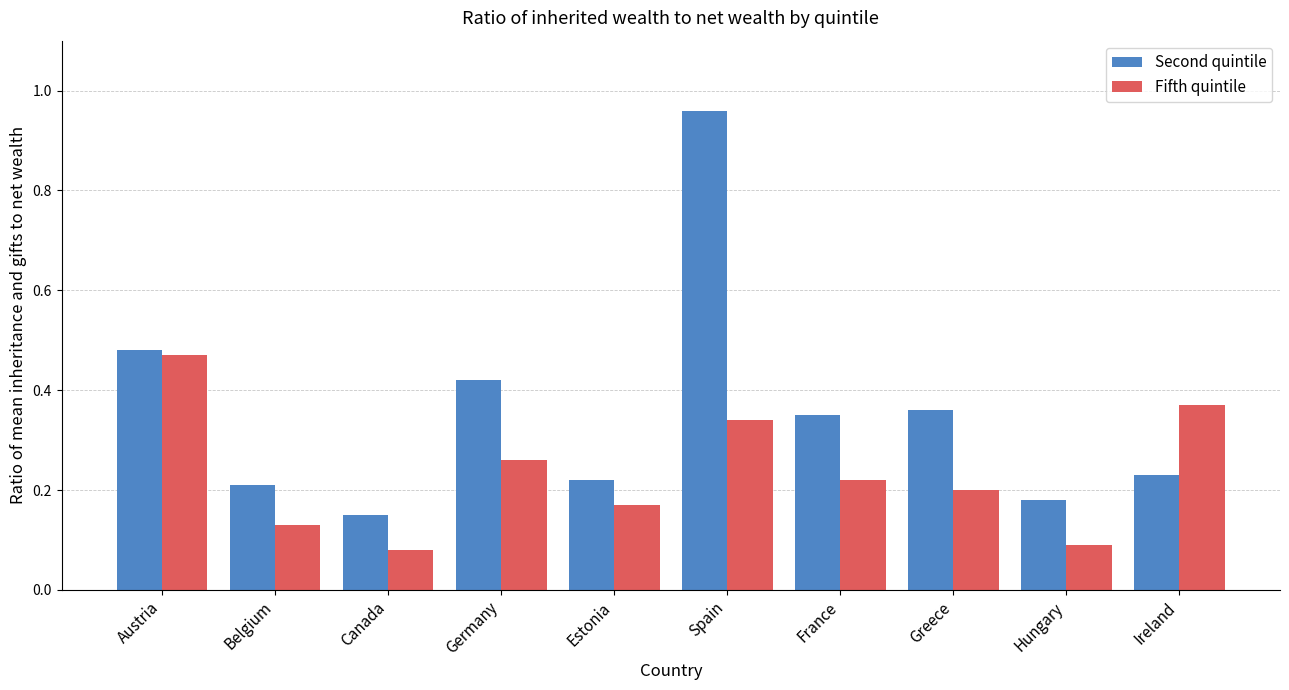

Is it true that Second quintile equals 0.2 at Estonia?

True